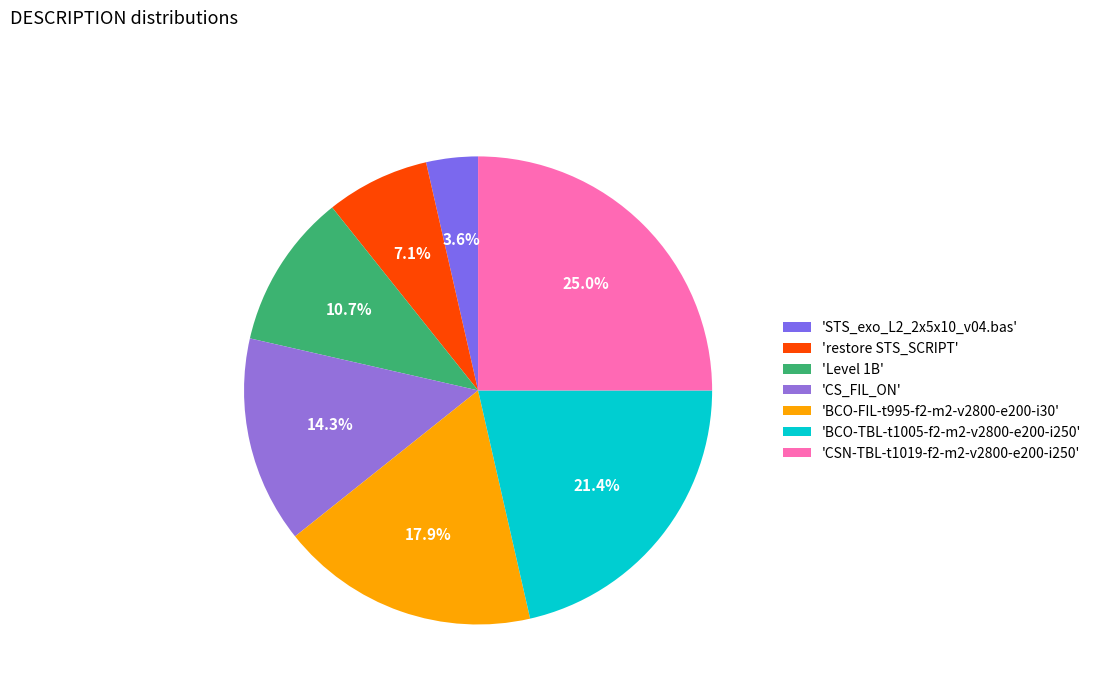

How many slices are in this pie chart?

7